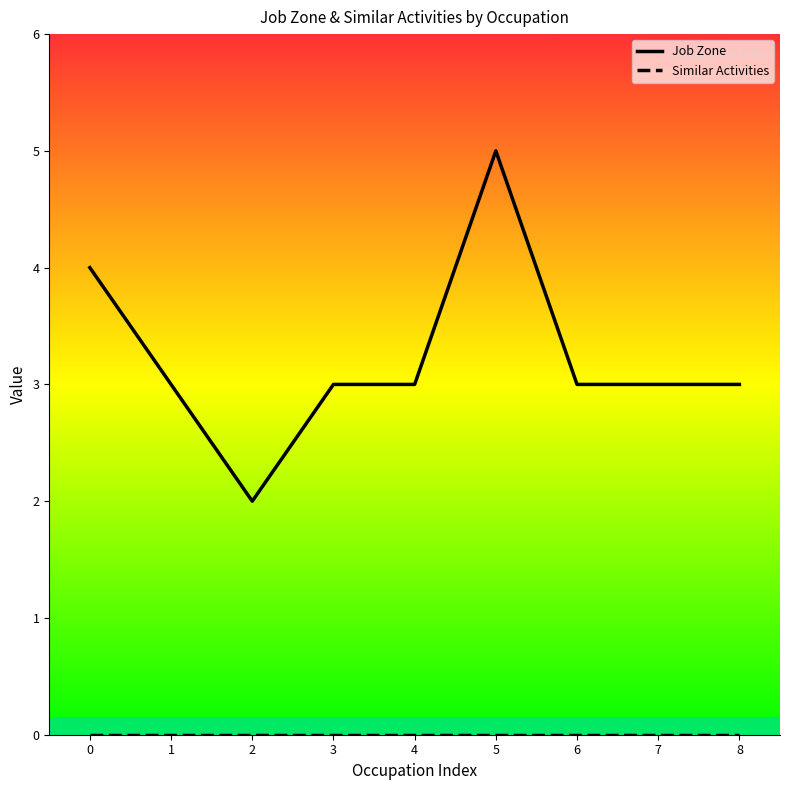

True or false: Job Zone has a value of 3 at 7.

True